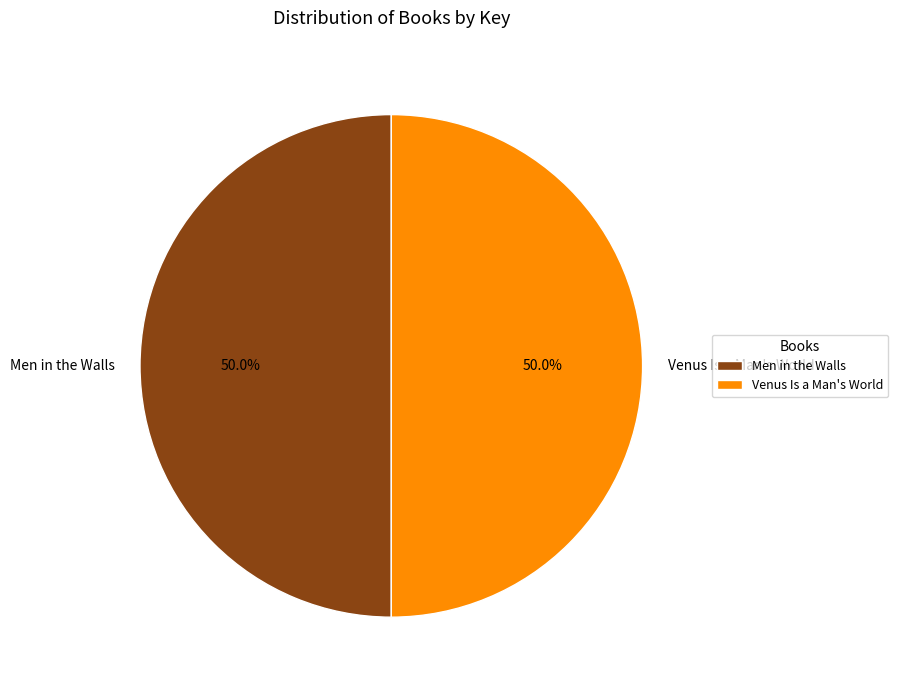

The Venus Is a Man's World slice represents 41% of the pie. True or false?

False